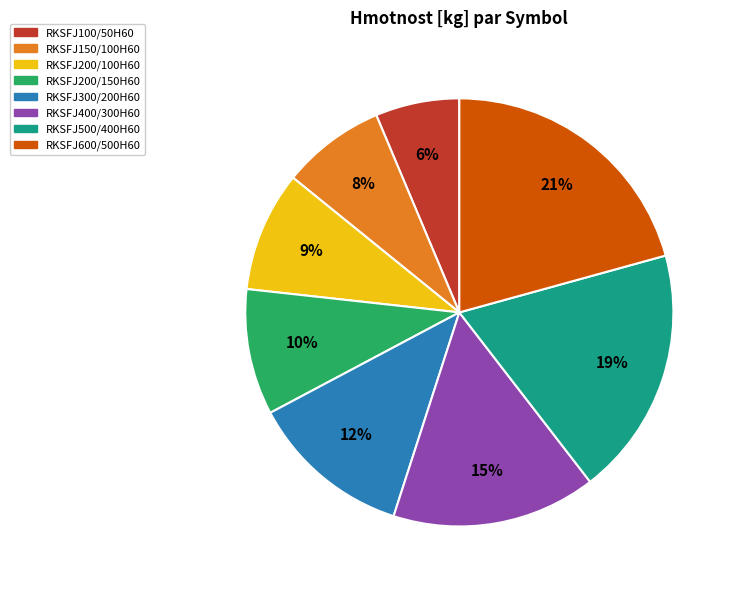

What percentage is the RKSFJ200/150H60 slice, to the nearest percent?

10%